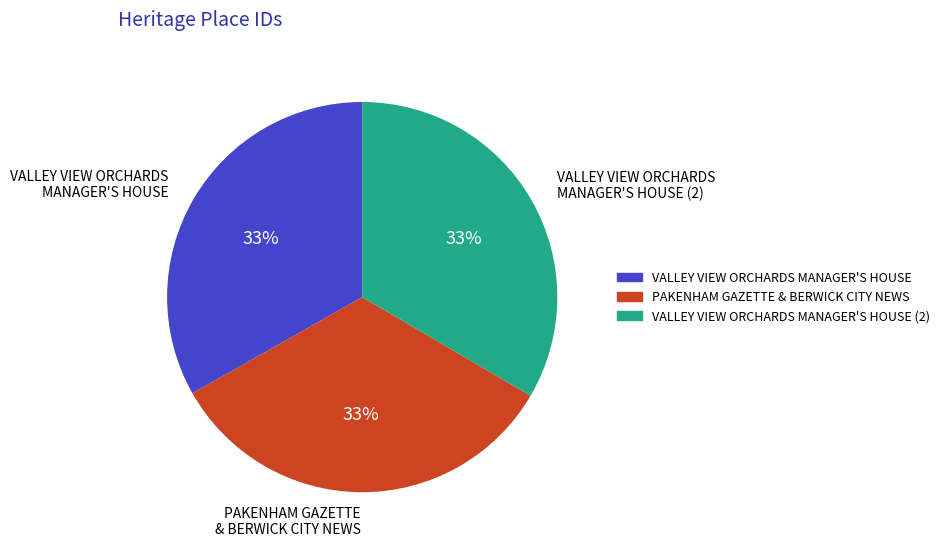

To the nearest percent, what portion does PAKENHAM GAZETTE & BERWICK CITY NEWS represent?

33%